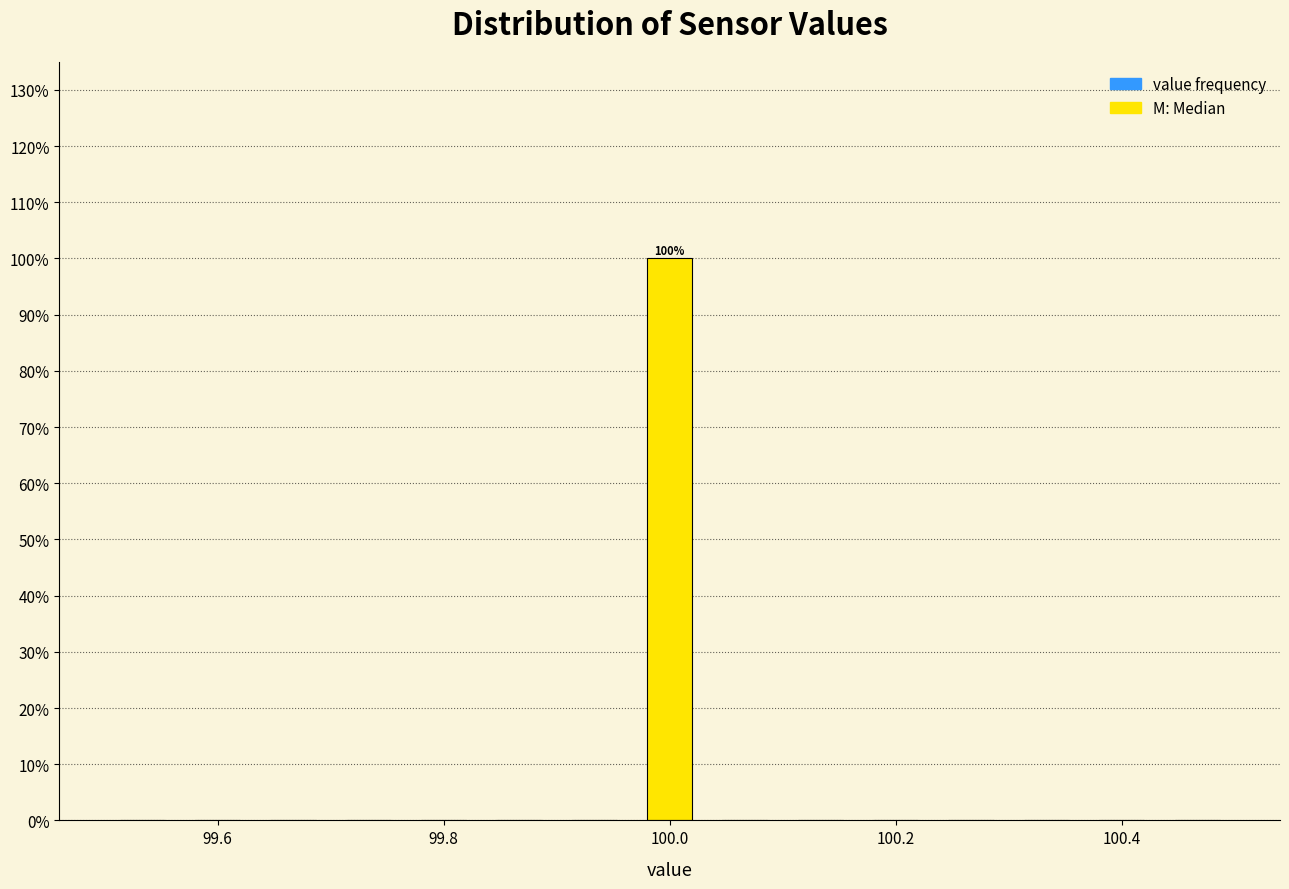

Around what value on the x-axis is the tallest bar? Give the approximate position of its centre, as read against the axis.

100.00